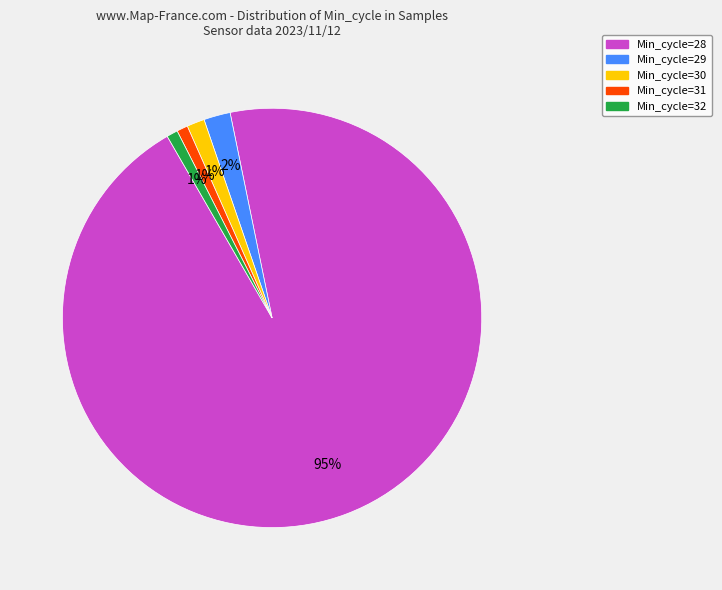

Is there any slice that represents more than half of the pie?

Yes